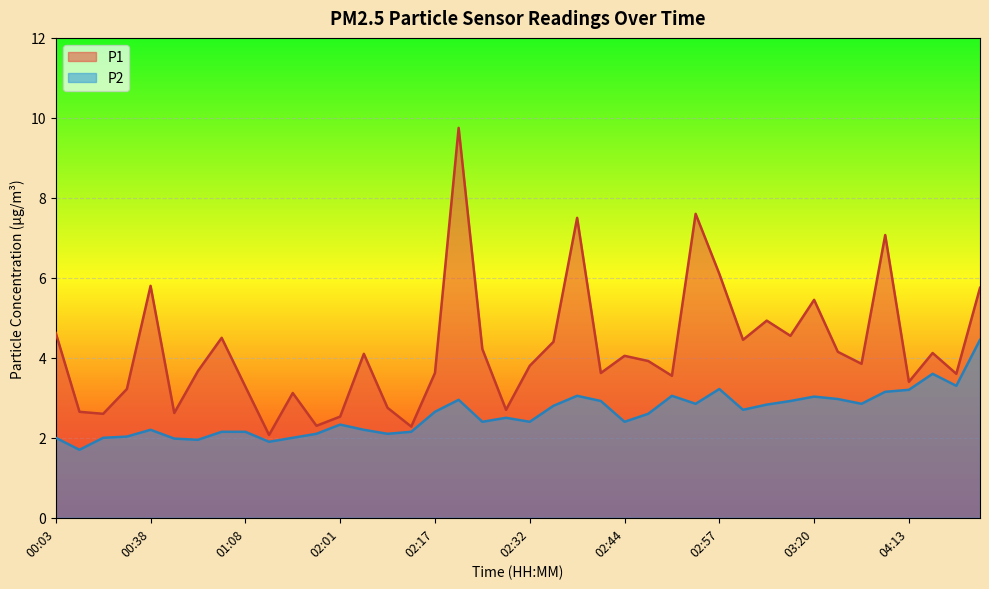

What is the average value of the P1 series?

4.2